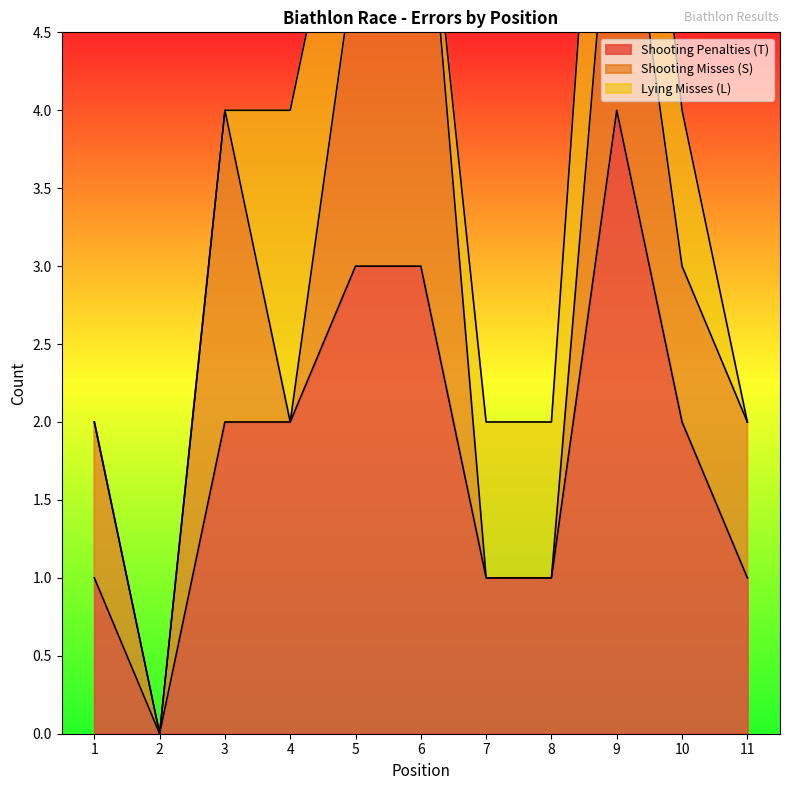

List the labels in order of Shooting Penalties (T) value, largest first.

9, 5, 6, 3, 4, 10, 1, 7, 8, 11, 2